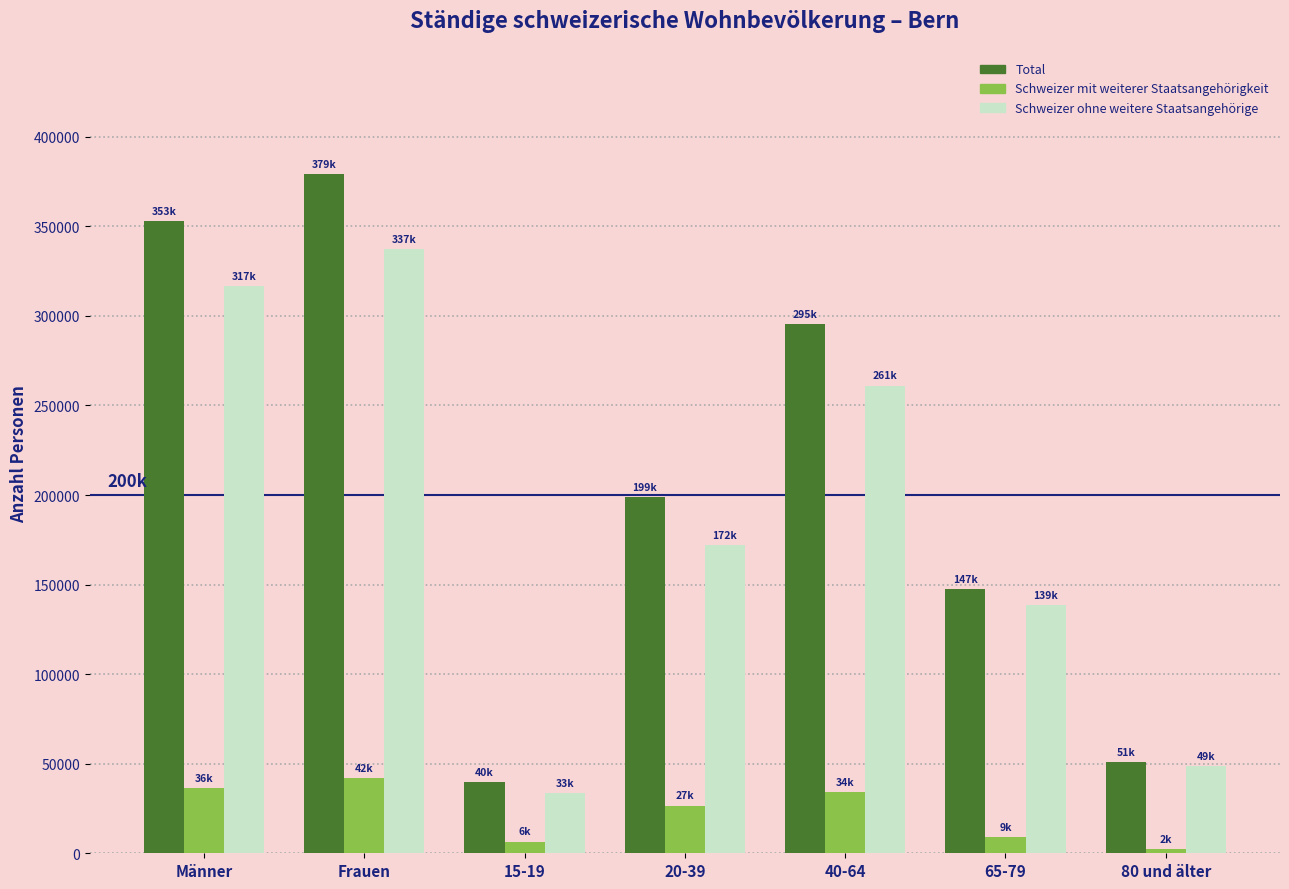

Reading left to right, transcribe all the data shown in this chart.

Total: Männer=352860.0	Frauen=379092.0	15-19=39850.8	20-39=198667.5	40-64=295309.3	65-79=147424.3	80 und älter=50700.1
Schweizer mit weiterer Staatsangehörigkeit: Männer=36317.5	Frauen=41799.0	15-19=6374.6	20-39=26529.0	40-64=34250.4	65-79=8831.0	80 und älter=2131.5
Schweizer ohne weitere Staatsangehörige: Männer=316542.5	Frauen=337292.9	15-19=33476.2	20-39=172138.5	40-64=261058.9	65-79=138593.3	80 und älter=48568.6